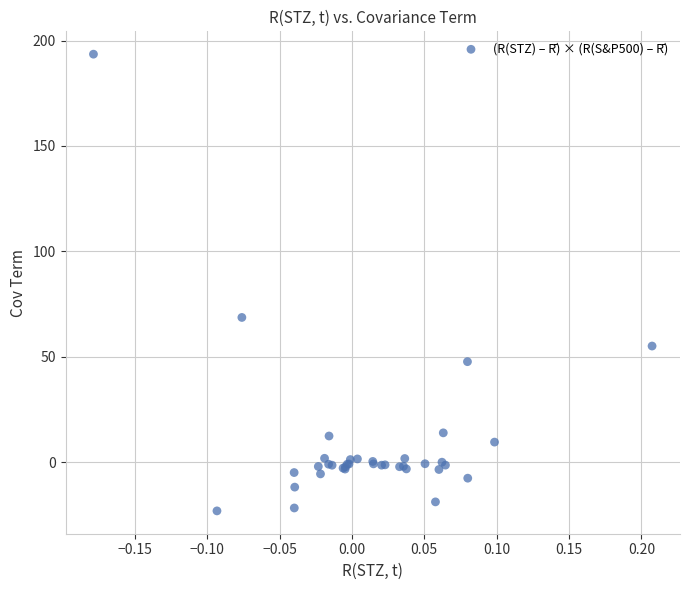

What Y value in the scatter plot is closest to 85?

68.7